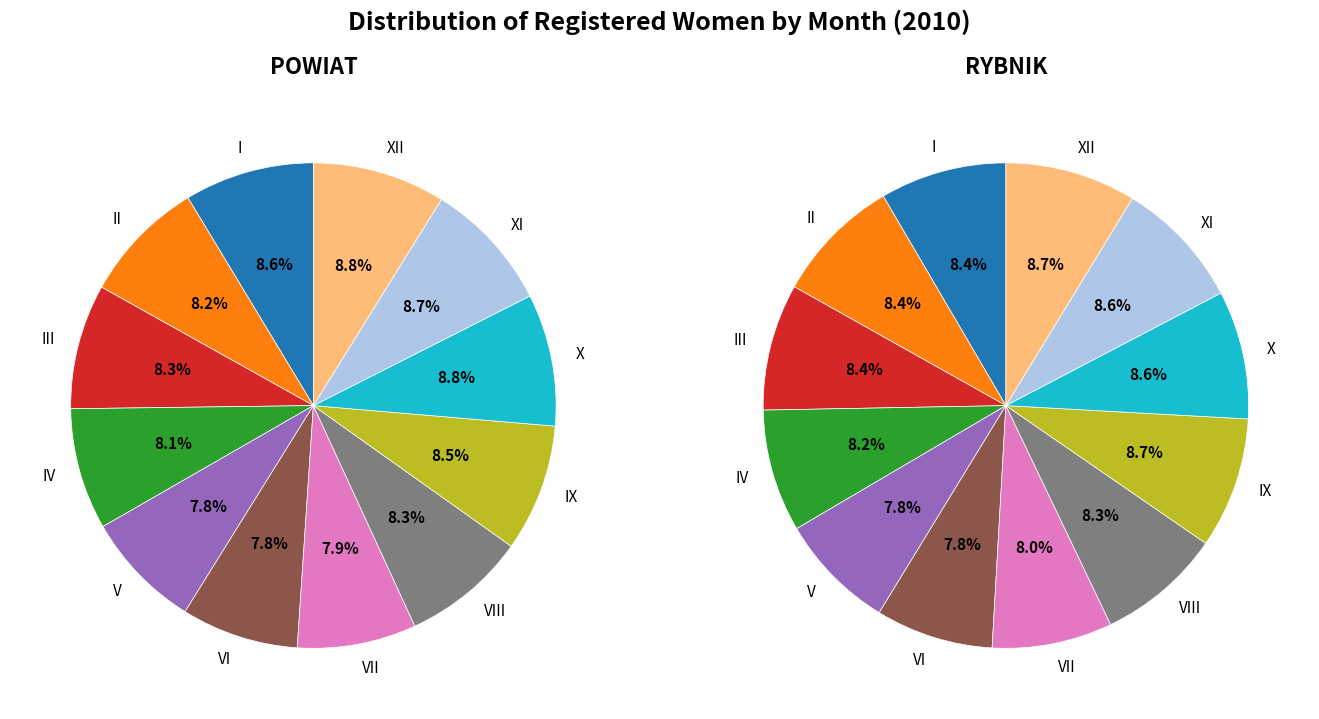

To the nearest percent, what portion does 2 represent?

8%